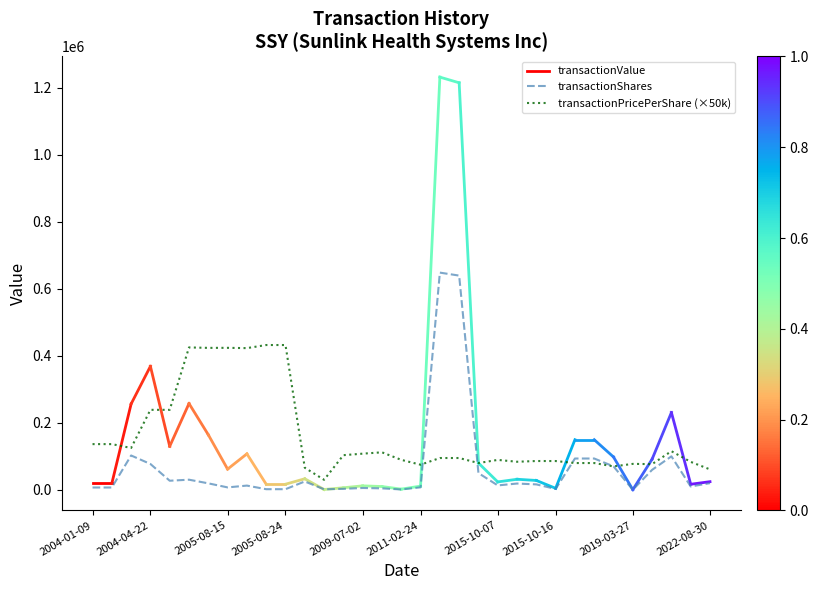

At which category does the chart reach its peak across all series?

2011-08-01